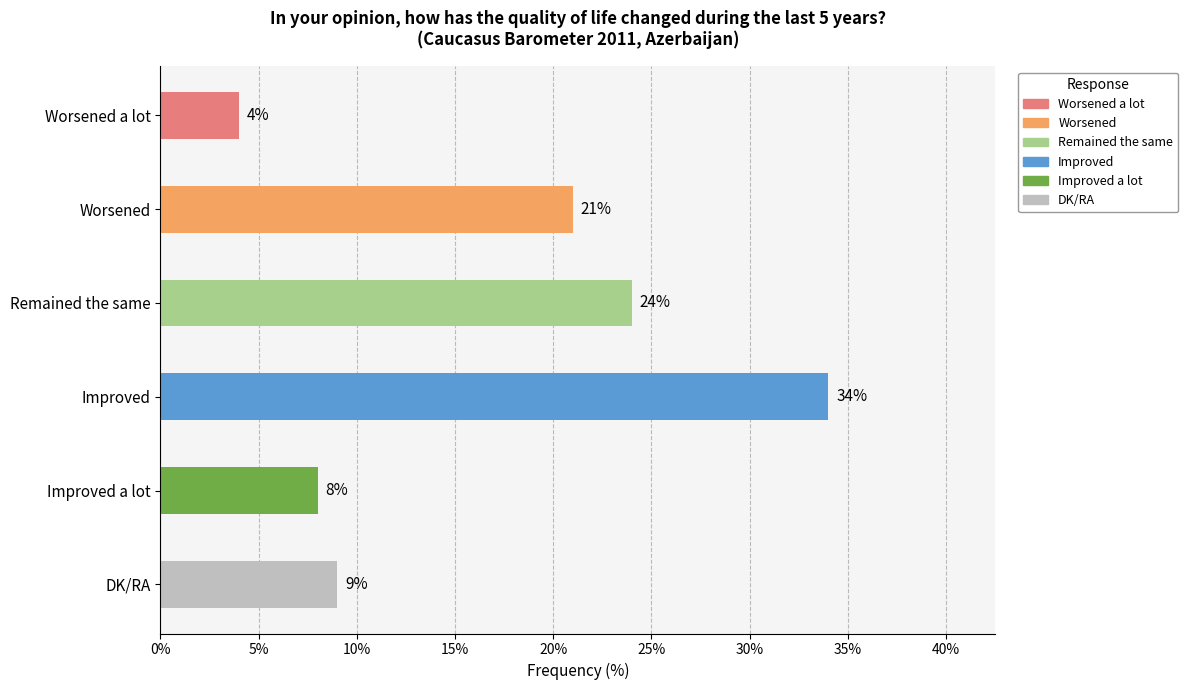

Which has a higher value, Worsened or Remained the same?

Remained the same